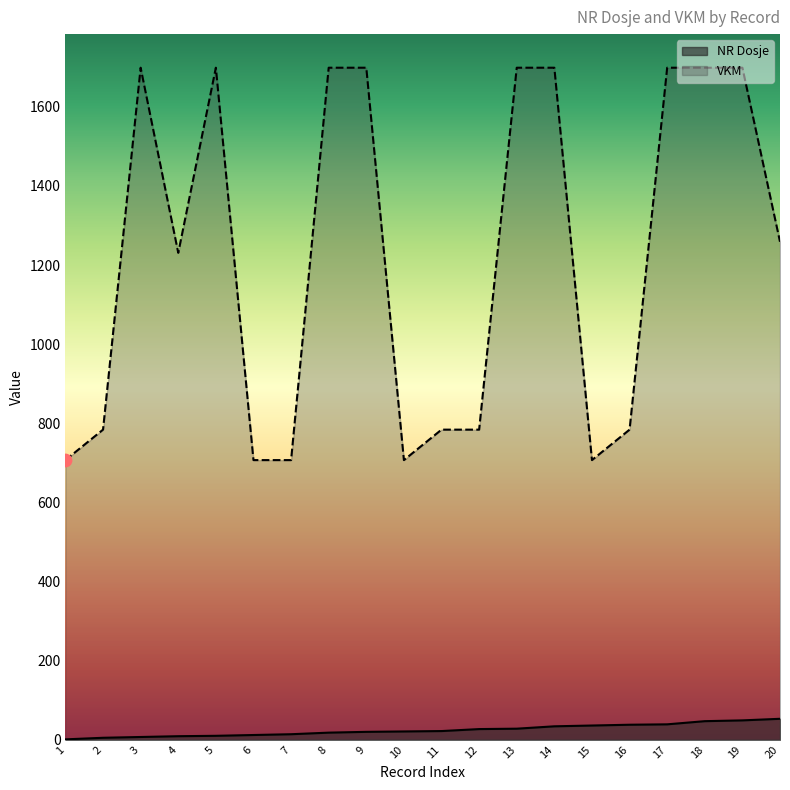

At which category is the sum across all series the highest?

19